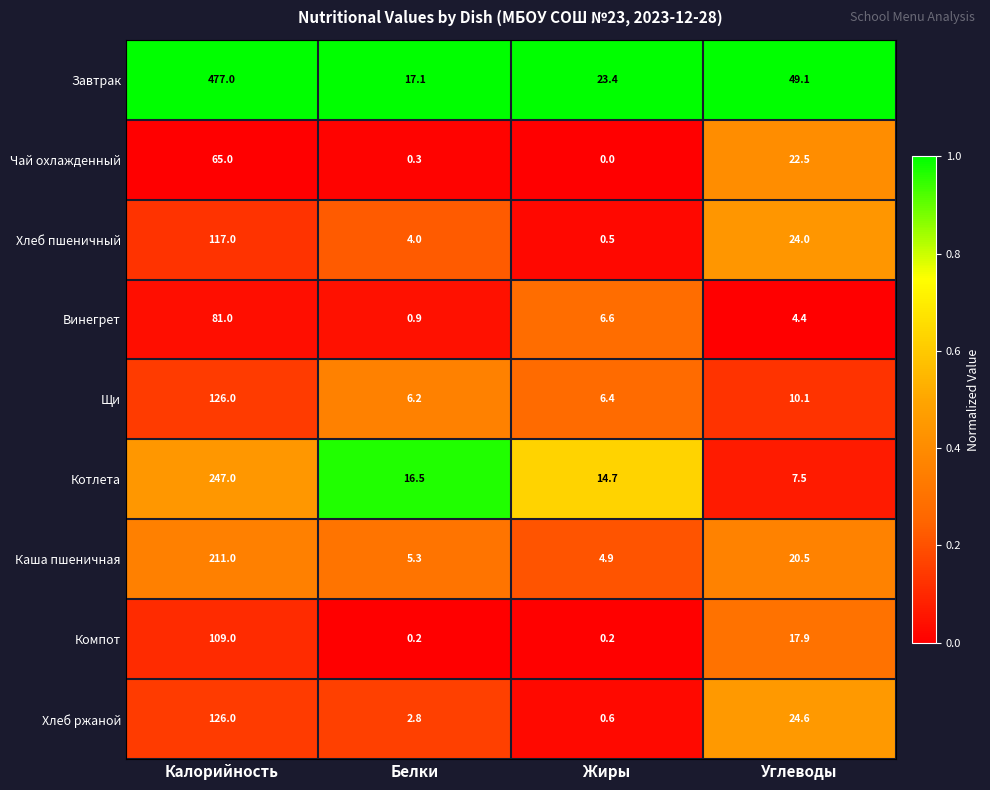

What is the difference between the maximum and minimum values in the Котлета series?

239.5